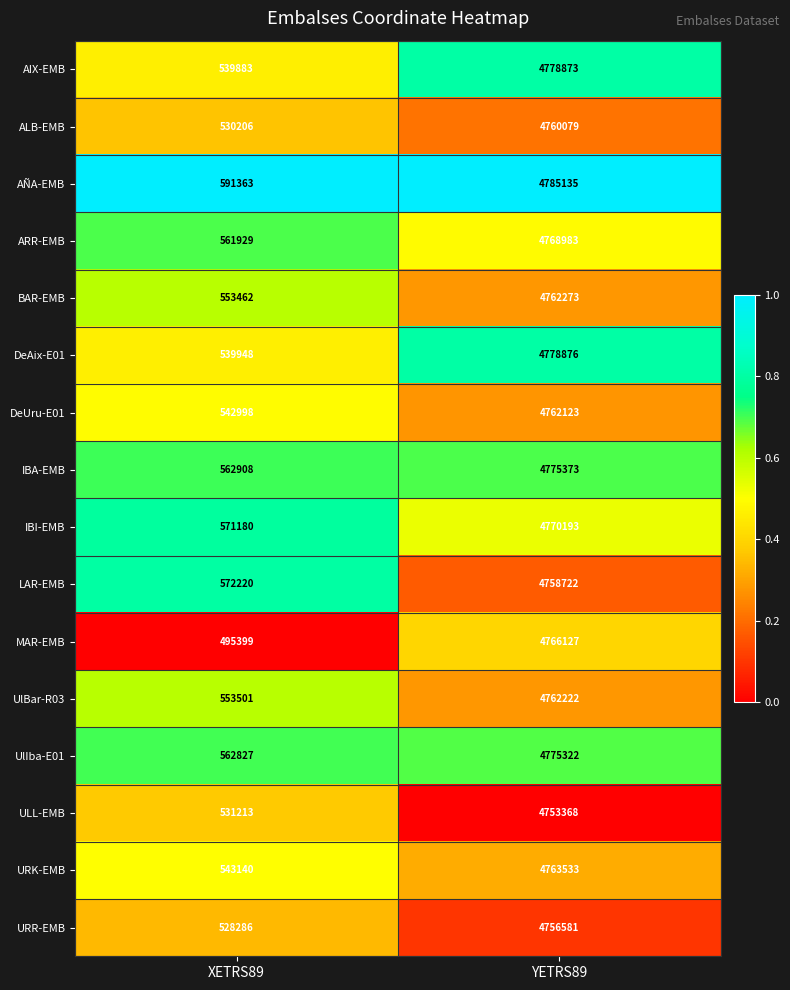

What is the sum of the DeUru-E01 values at XETRS89 and YETRS89?

5305121